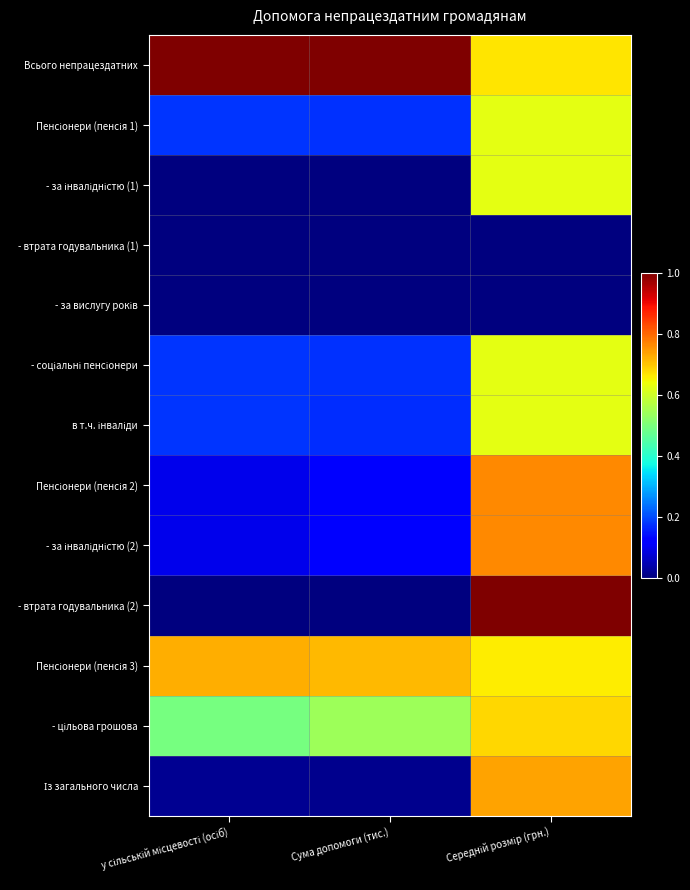

What is the total value across all series at Середній розмір (грн.)?

7.8